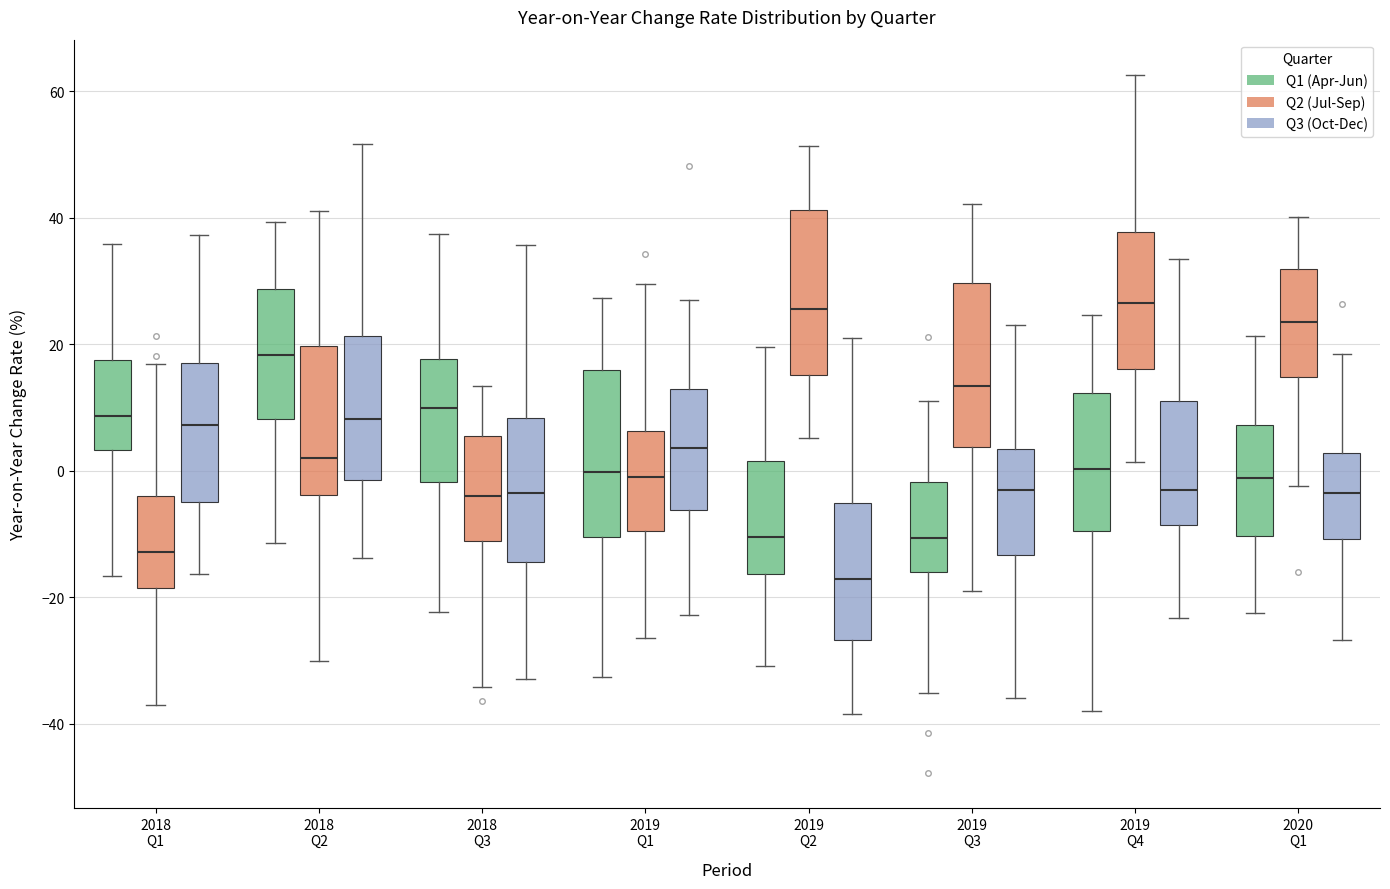

Reading left to right, transcribe this box plot: for each box, give where its median line is, the range the box spans, and where its two whiskers end, as read against the y-axis. The values are not printed on the chart, so give them approximately, as read against the axis.

2018 Q1 (Q1 (Apr-Jun)): median 8, box 4 to 18, whiskers -16 to 36
2018 Q1 (Q2 (Jul-Sep)): median -12, box -18 to -4, whiskers -38 to 16
2018 Q1 (Q3 (Oct-Dec)): median 8, box -6 to 18, whiskers -16 to 38
2018 Q2 (Q1 (Apr-Jun)): median 18, box 8 to 28, whiskers -12 to 40
2018 Q2 (Q2 (Jul-Sep)): median 2, box -4 to 20, whiskers -30 to 40
2018 Q2 (Q3 (Oct-Dec)): median 8, box -2 to 22, whiskers -14 to 52
2018 Q3 (Q1 (Apr-Jun)): median 10, box -2 to 18, whiskers -22 to 38
2018 Q3 (Q2 (Jul-Sep)): median -4, box -12 to 6, whiskers -34 to 14
2018 Q3 (Q3 (Oct-Dec)): median -4, box -14 to 8, whiskers -32 to 36
2019 Q1 (Q1 (Apr-Jun)): median 0, box -10 to 16, whiskers -32 to 28
2019 Q1 (Q2 (Jul-Sep)): median -2, box -10 to 6, whiskers -26 to 30
2019 Q1 (Q3 (Oct-Dec)): median 4, box -6 to 12, whiskers -22 to 28
2019 Q2 (Q1 (Apr-Jun)): median -10, box -16 to 2, whiskers -30 to 20
2019 Q2 (Q2 (Jul-Sep)): median 26, box 16 to 42, whiskers 6 to 52
2019 Q2 (Q3 (Oct-Dec)): median -18, box -26 to -6, whiskers -38 to 22
2019 Q3 (Q1 (Apr-Jun)): median -10, box -16 to -2, whiskers -36 to 10
2019 Q3 (Q2 (Jul-Sep)): median 14, box 4 to 30, whiskers -20 to 42
2019 Q3 (Q3 (Oct-Dec)): median -4, box -14 to 4, whiskers -36 to 24
2019 Q4 (Q1 (Apr-Jun)): median 0, box -10 to 12, whiskers -38 to 24
2019 Q4 (Q2 (Jul-Sep)): median 26, box 16 to 38, whiskers 2 to 62
2019 Q4 (Q3 (Oct-Dec)): median -4, box -8 to 12, whiskers -24 to 34
2020 Q1 (Q1 (Apr-Jun)): median -2, box -10 to 8, whiskers -22 to 22
2020 Q1 (Q2 (Jul-Sep)): median 24, box 14 to 32, whiskers -2 to 40
2020 Q1 (Q3 (Oct-Dec)): median -4, box -10 to 2, whiskers -26 to 18